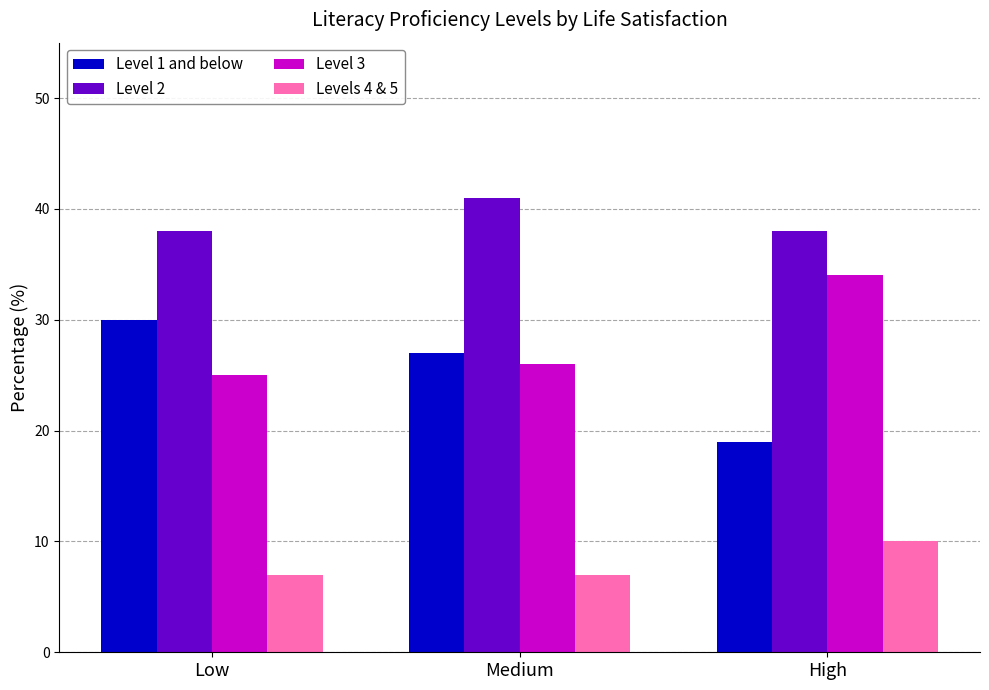

Reading left to right, extract all data points from this chart.

Level 1 and below: Low=30	Medium=27	High=19
Level 2: Low=38	Medium=41	High=38
Level 3: Low=25	Medium=26	High=34
Levels 4 & 5: Low=7	Medium=7	High=10